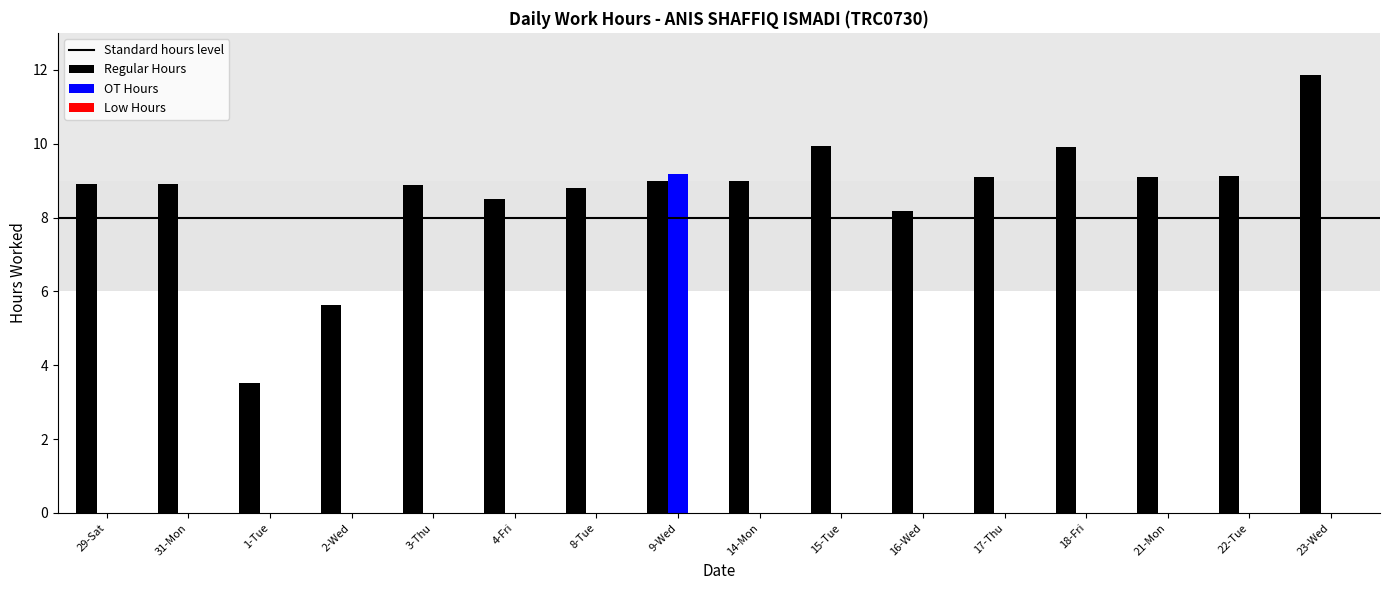

What is the total value across all series at 8-Tue?

8.8